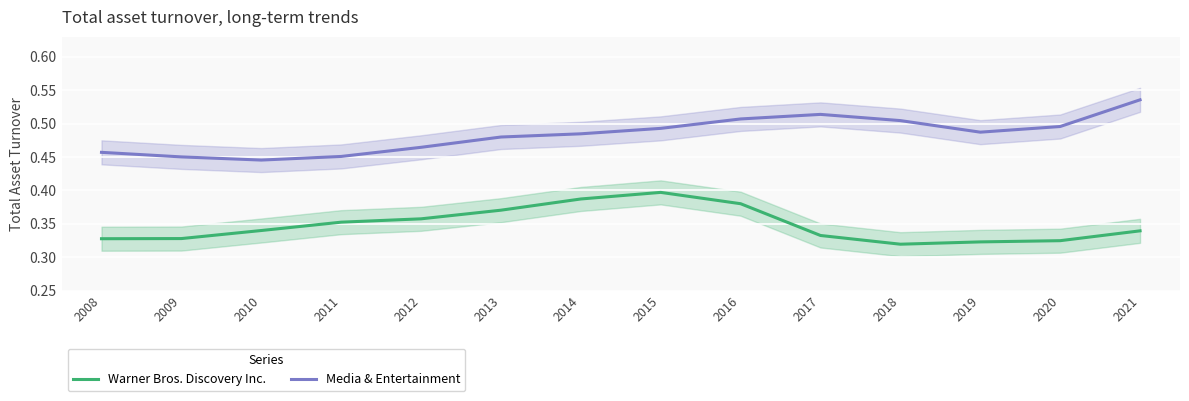

True or false: Warner Bros. Discovery Inc. has a value of 0.2 at 2013.

False